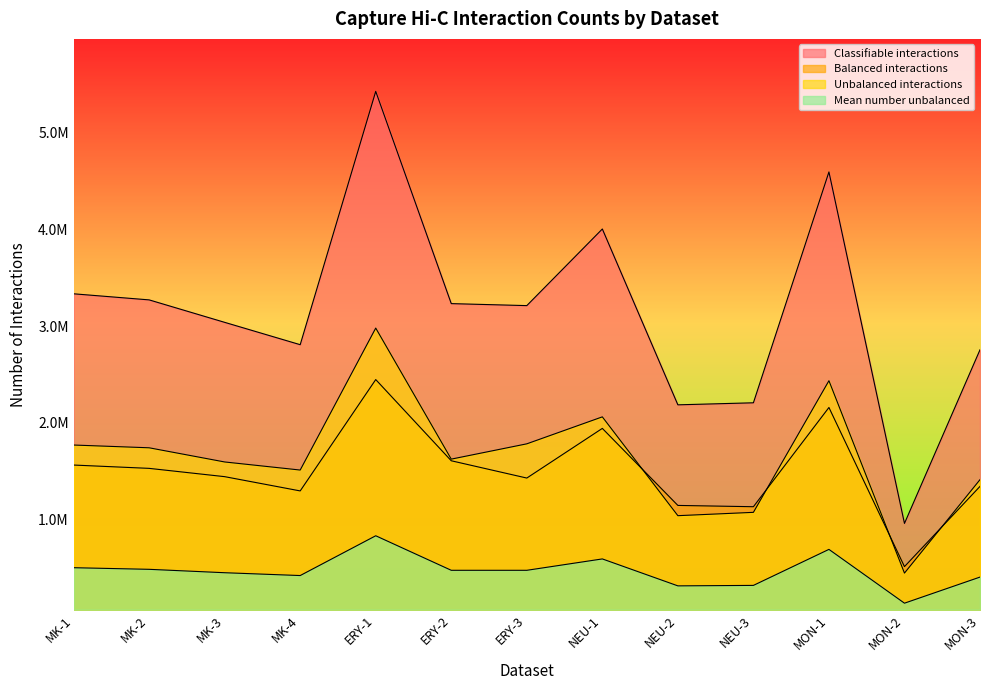

True or false: Balanced interactions and Classifiable interactions intersect in this chart.

False